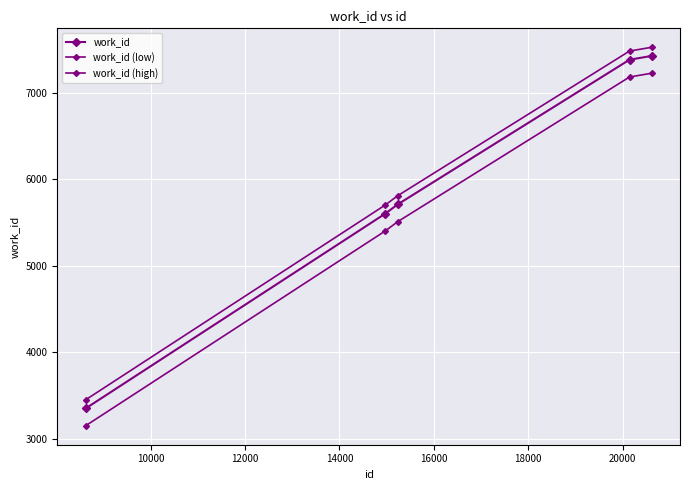

True or false: work_id (low) has more than 1 interior local peaks.

False